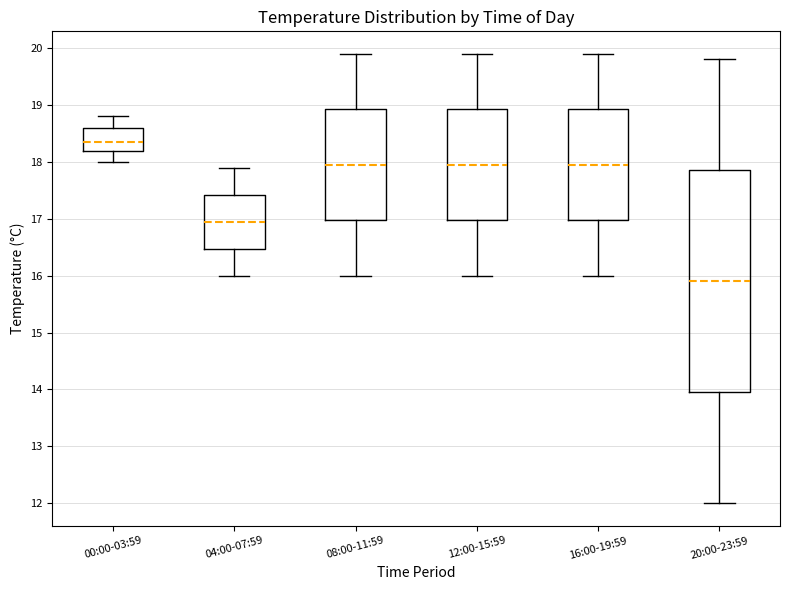

Comparing the boxes themselves (not the whiskers), which one is the tallest?

20:00-23:59